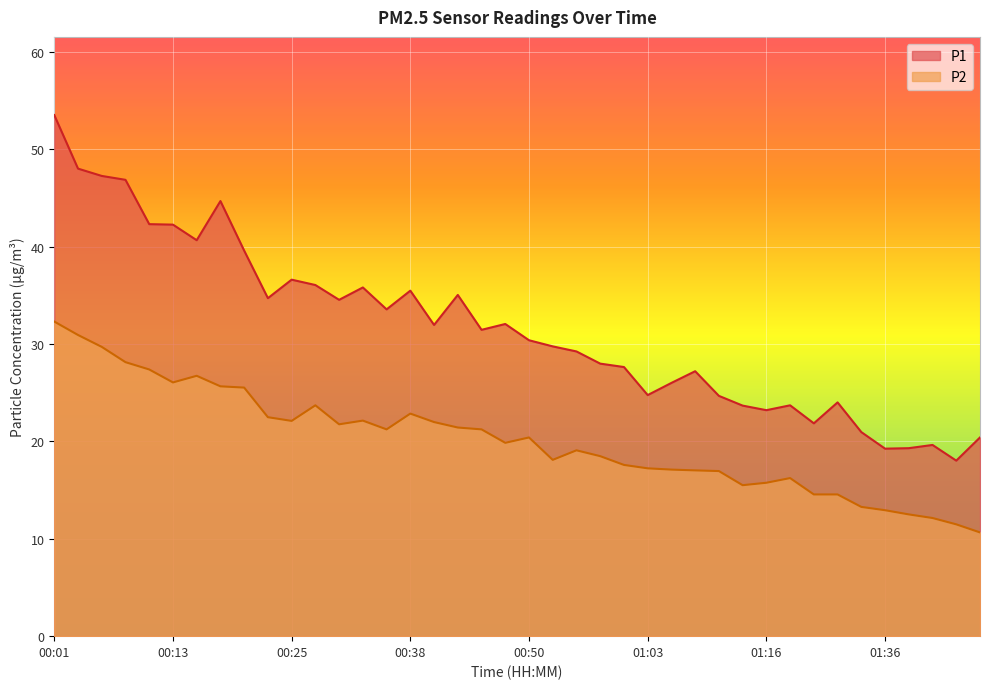

At which category does P1 reach its first local valley?

00:16